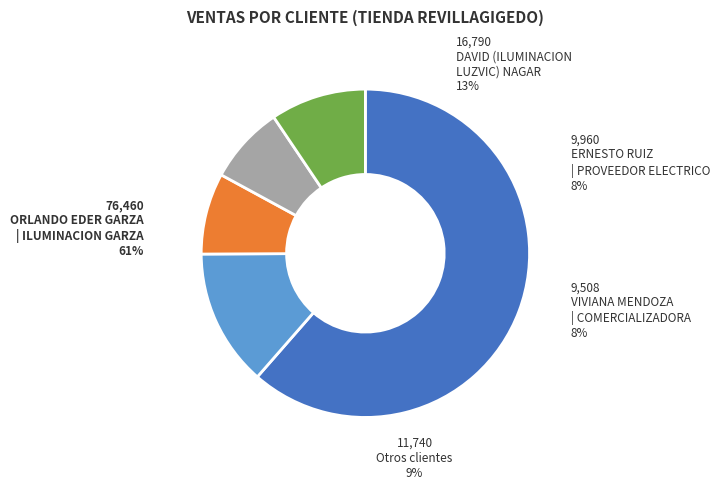

To the nearest percent, what portion does ORLANDO EDER GARZA | ILUMINACION GARZA represent?

61%